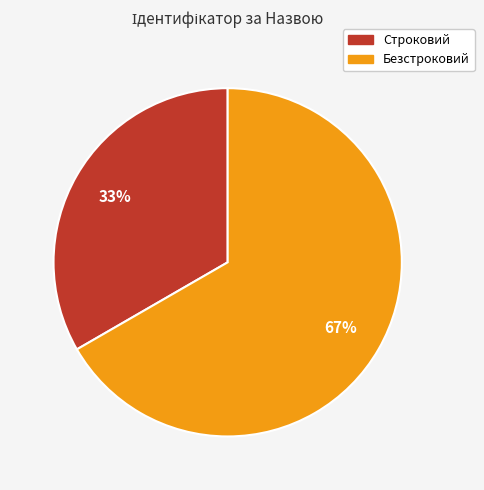

To the nearest percent, what is the combined percentage of Безстроковий and Строковий?

100%